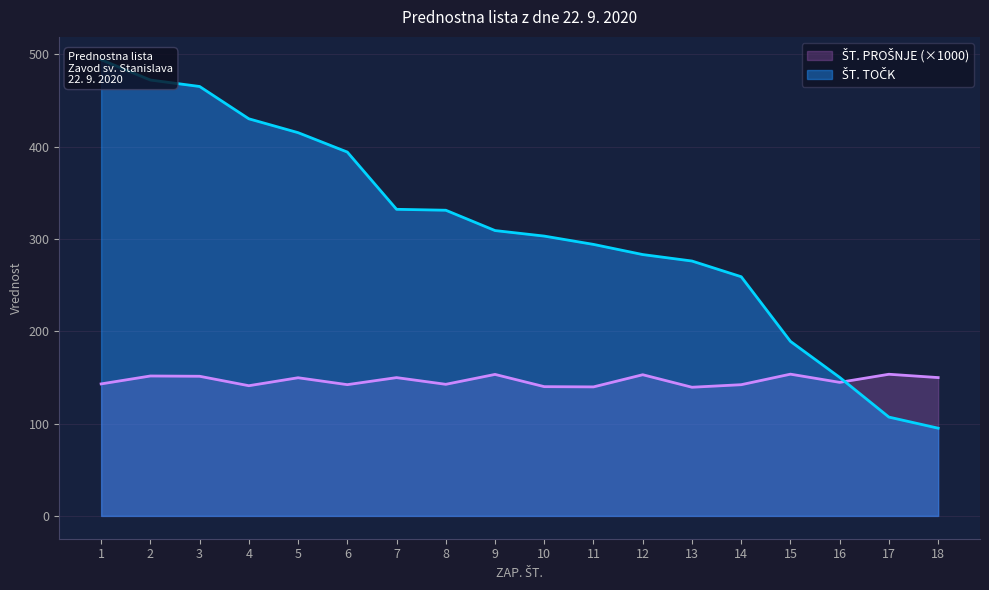

List the series in order of their overall mean, highest first.

ŠT. TOČK, ŠT. PROŠNJE